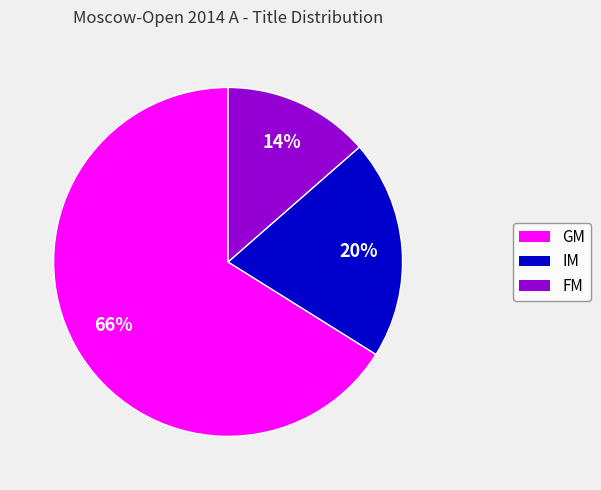

To the nearest percent, what portion does GM represent?

66%